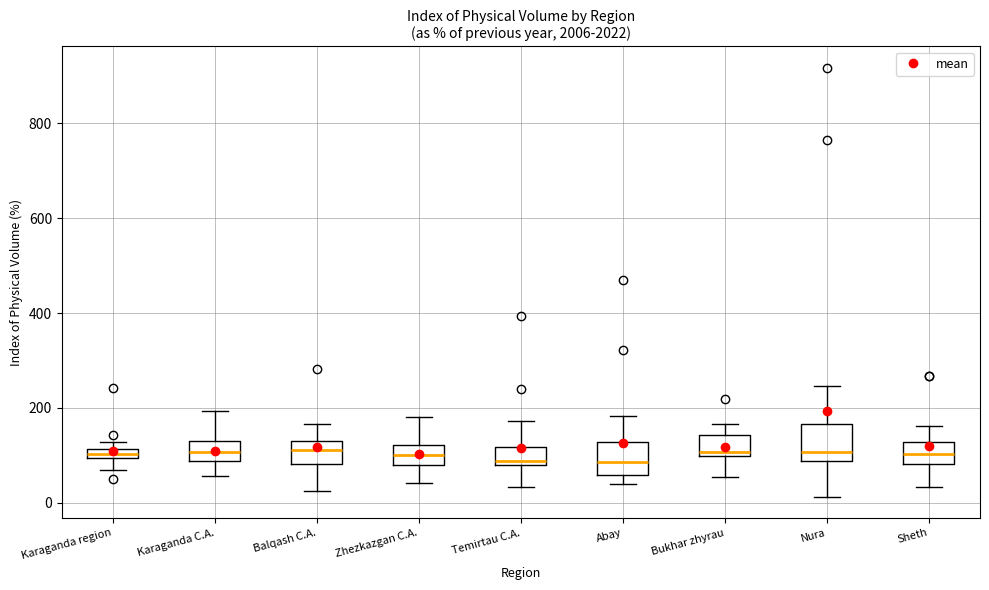

Where does the upper whisker of the box for Balqash C.A. end on the y-axis? The values are not printed on the chart, so give them approximately, as read against the axis.

160